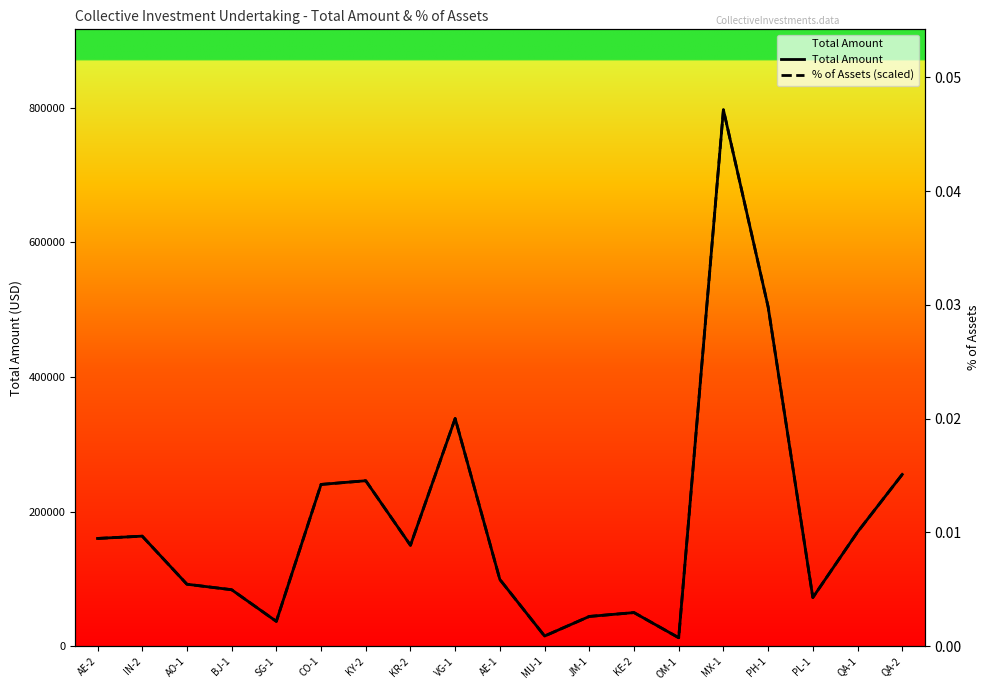

At how many categories does at least one series exceed 523702?

1